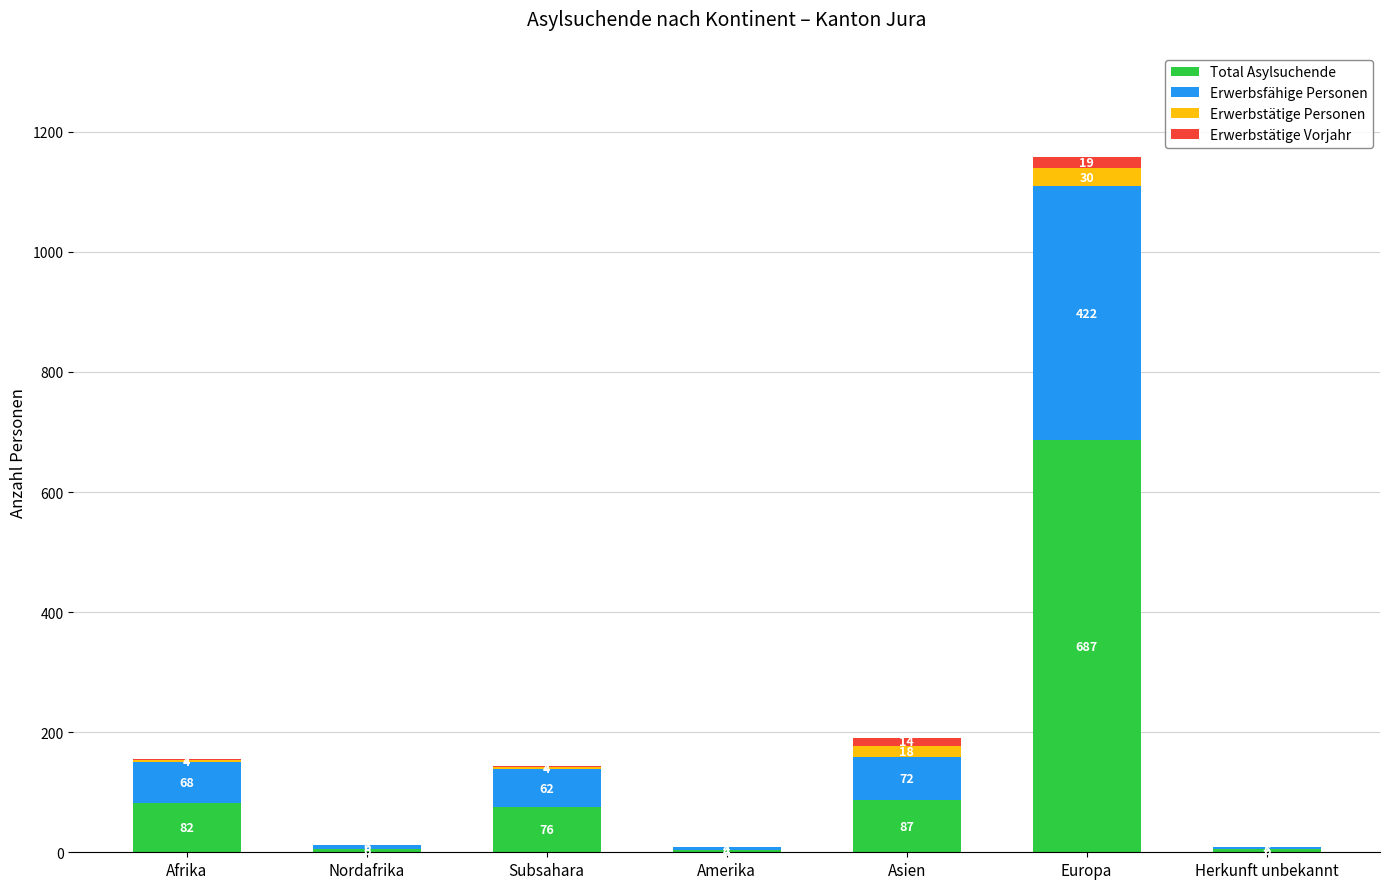

At which category is the sum across all series the highest?

Europa